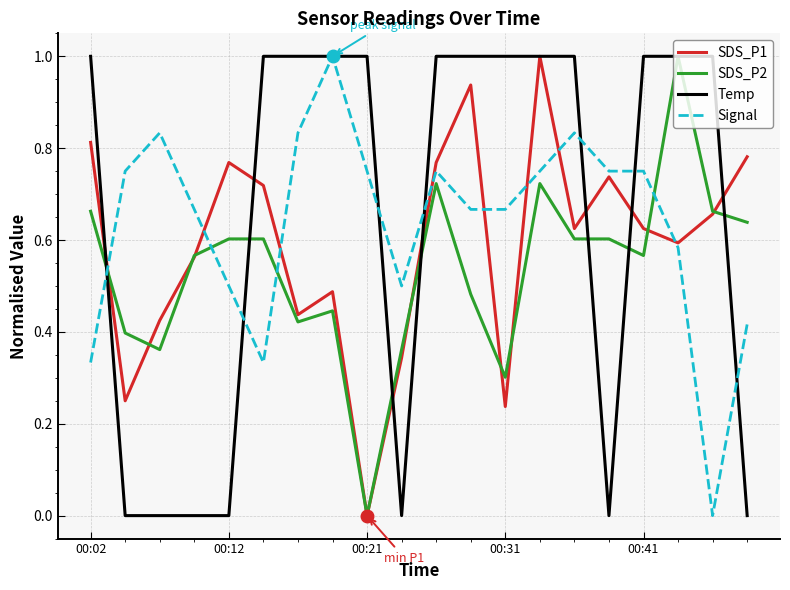

How many times do SDS_P2 and Signal cross each other?

4